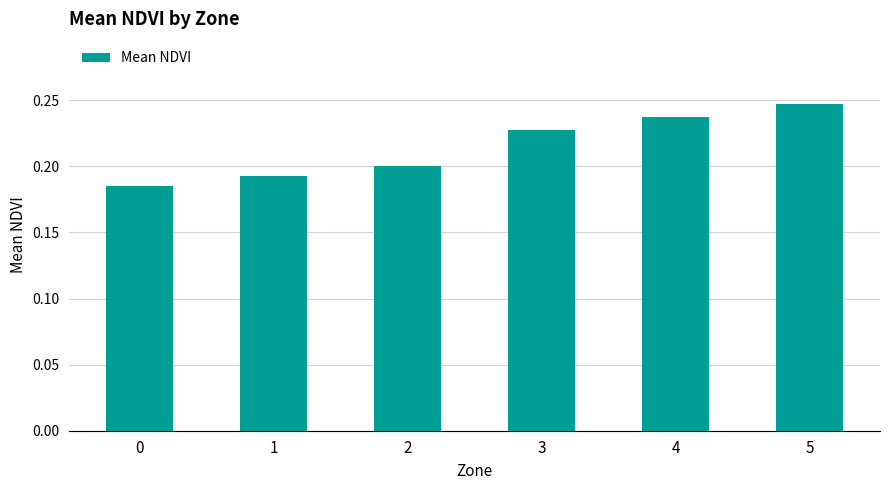

Which has a higher value, 2 or 4?

4